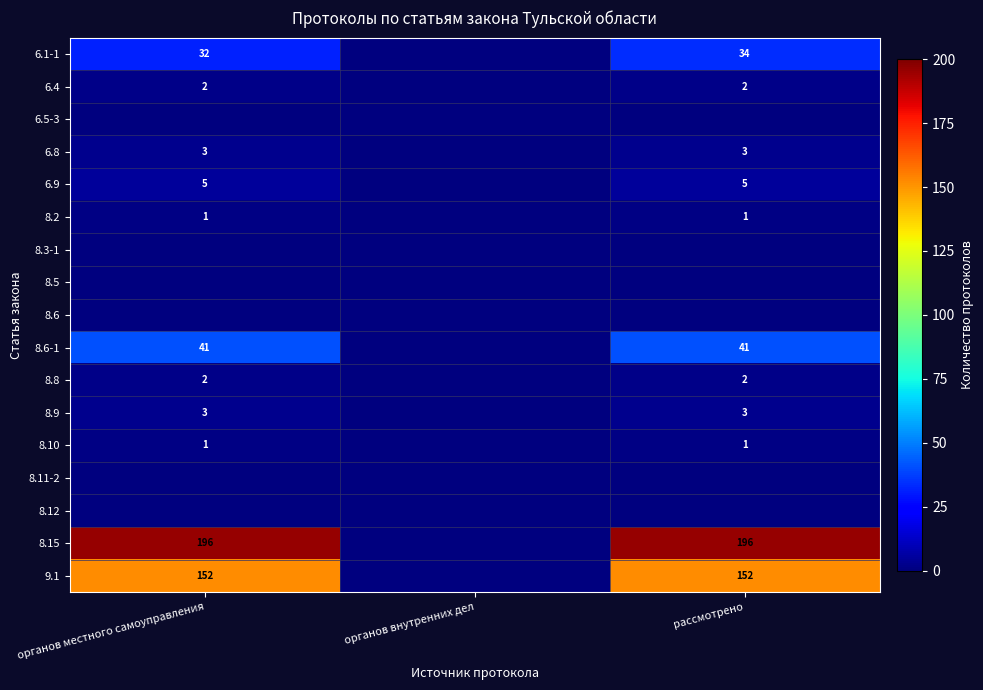

At which category is the sum across all series the highest?

рассмотрено